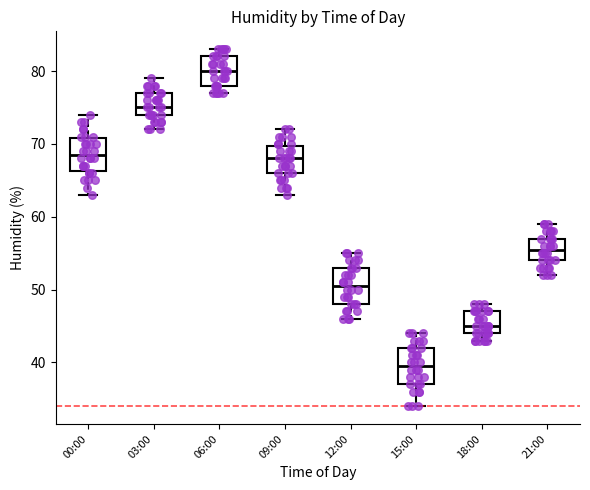

Reading left to right, read every box against the y-axis: the position of its median line, the range the box covers, and the ends of its whiskers. The values are not printed on the chart, so give them approximately, as read against the axis.

00:00: median 69, box 66 to 71, whiskers 63 to 74
03:00: median 75, box 74 to 77, whiskers 72 to 79
06:00: median 80, box 78 to 82, whiskers 77 to 83
09:00: median 68, box 66 to 70, whiskers 63 to 72
12:00: median 51, box 48 to 53, whiskers 46 to 55
15:00: median 40, box 37 to 42, whiskers 34 to 44
18:00: median 45, box 44 to 47, whiskers 43 to 48
21:00: median 56, box 54 to 57, whiskers 52 to 59